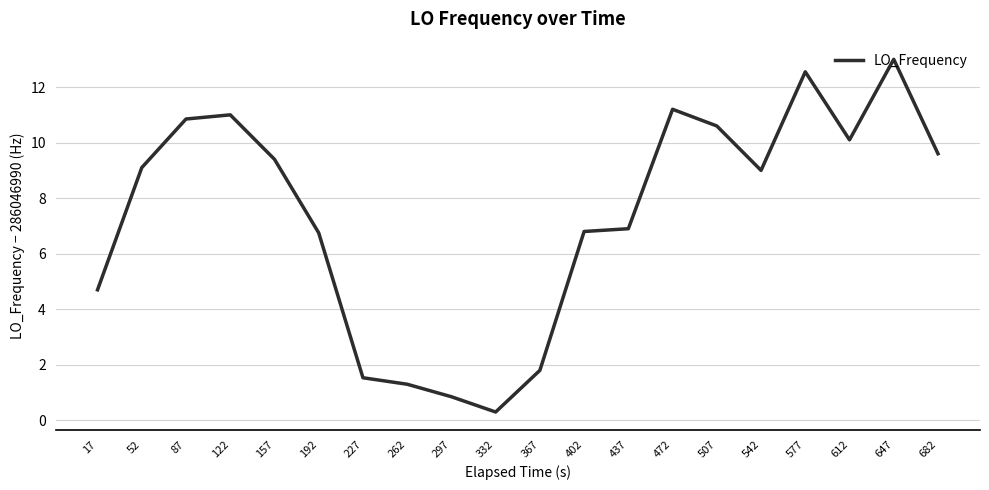

Reading left to right, list all the values displayed in this chart.

17=4.7	52=9.1	87=10.9	122=11.0	157=9.4	192=6.8	227=1.5	262=1.3	297=0.9	332=0.3	367=1.8	402=6.8	437=6.9	472=11.2	507=10.6	542=9.0	577=12.6	612=10.1	647=13.0	682=9.6